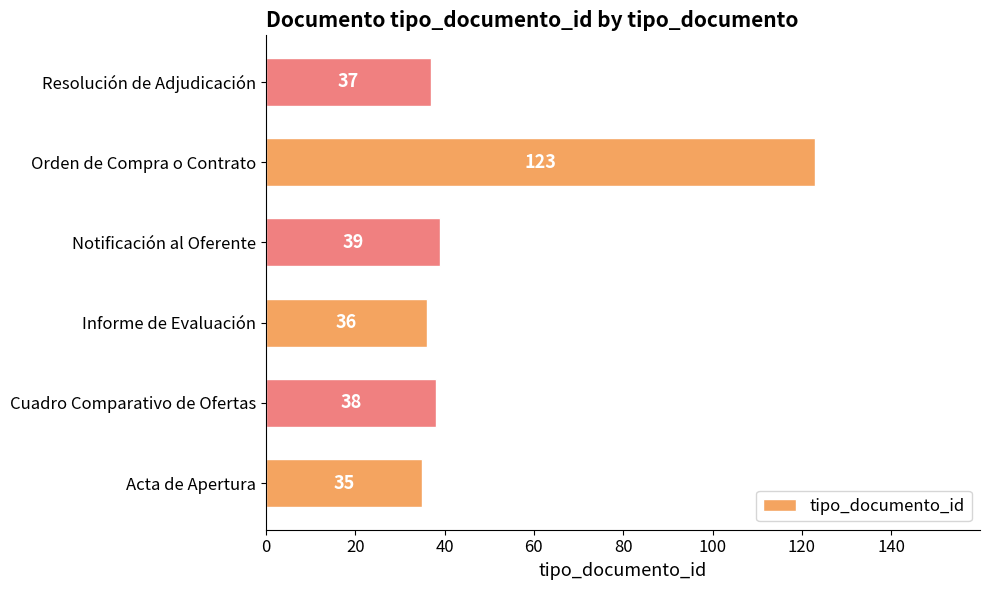

At which label is the value closest to 79?

Notificación al Oferente